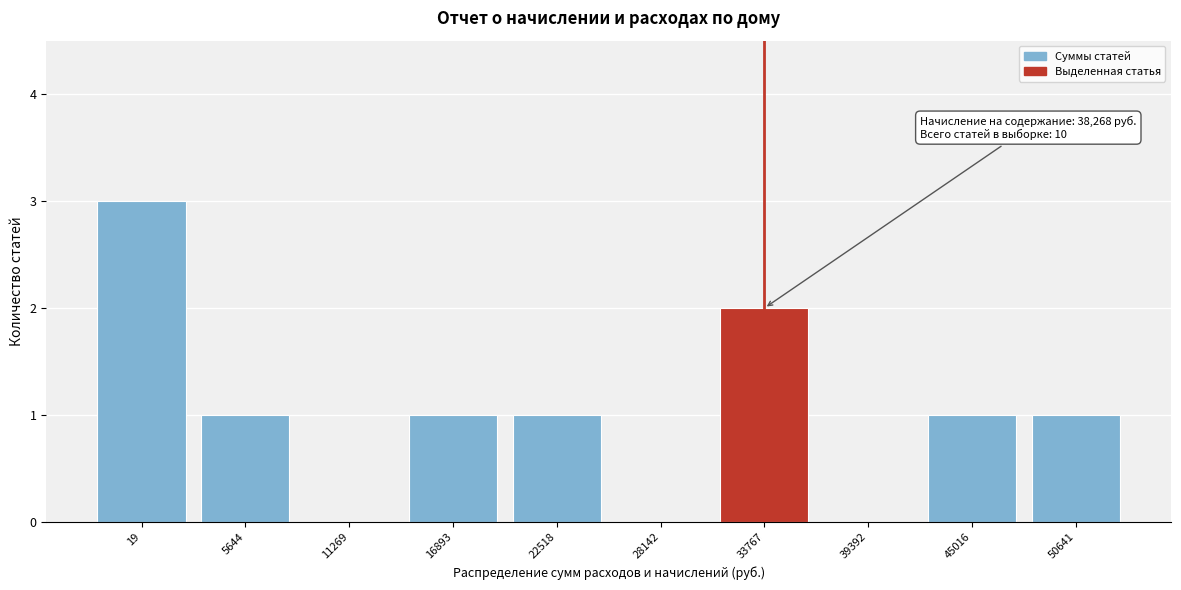

Reading left to right, list all the values displayed in this chart.

19=3	5644=1	11269=0	16893=1	22518=1	28142=0	33767=2	39392=0	45016=1	50641=1